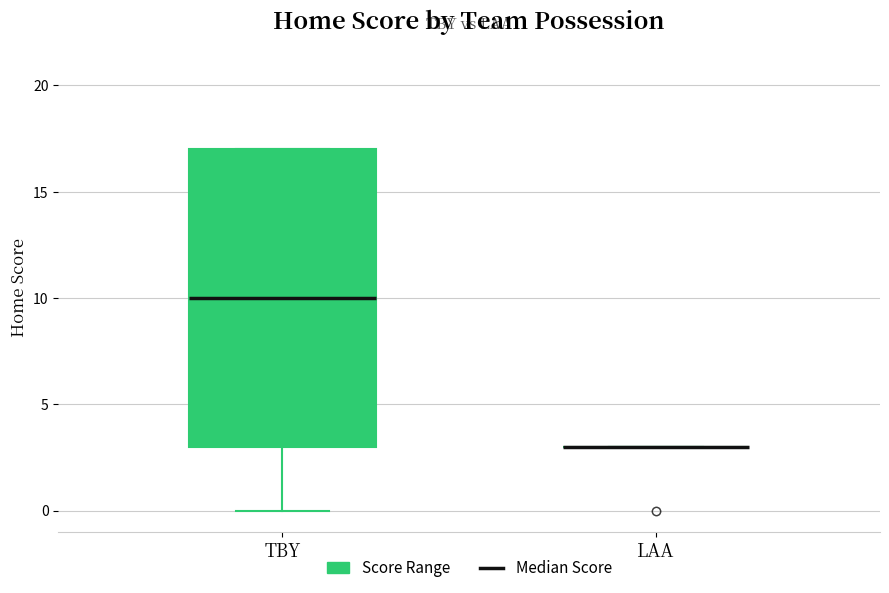

Reading left to right, read every box against the y-axis: the position of its median line, the range the box covers, and the ends of its whiskers. The values are not printed on the chart, so give them approximately, as read against the axis.

TBY: median 10, box 3 to 17, whiskers 0 to 17
LAA: box collapsed to a line at 3, whiskers 3 to 3